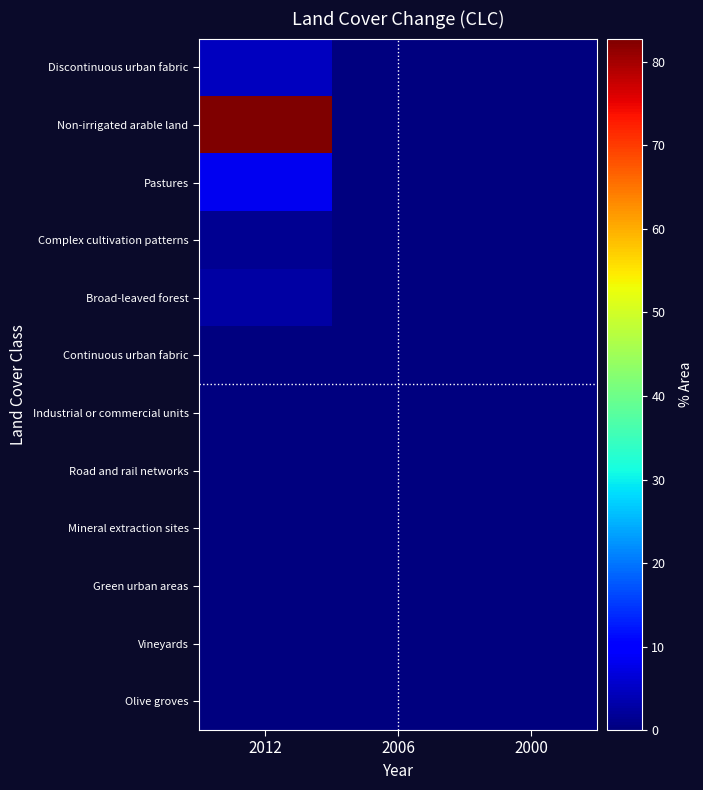

Which has a higher value, 2000 or 2012?

2012